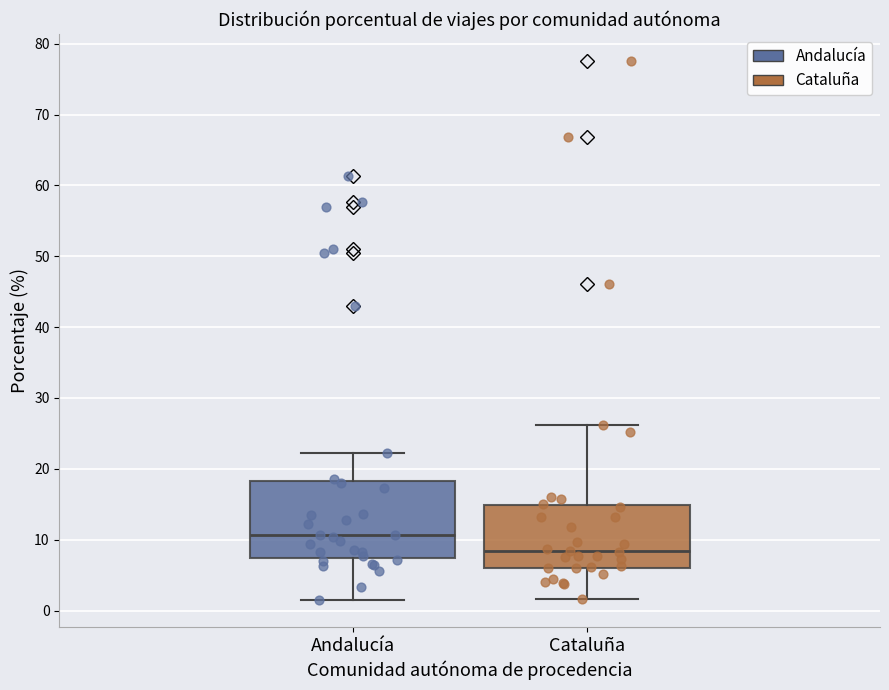

Which box's median line is the highest?

Andalucía